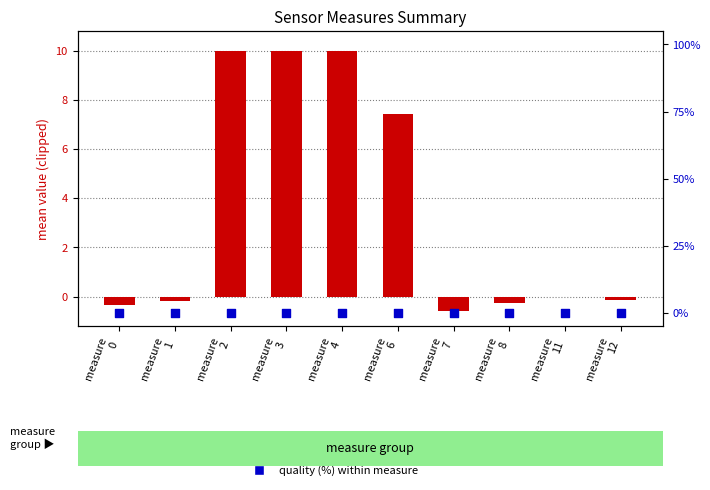

Which series has the largest total across all categories?

mean value (clipped)